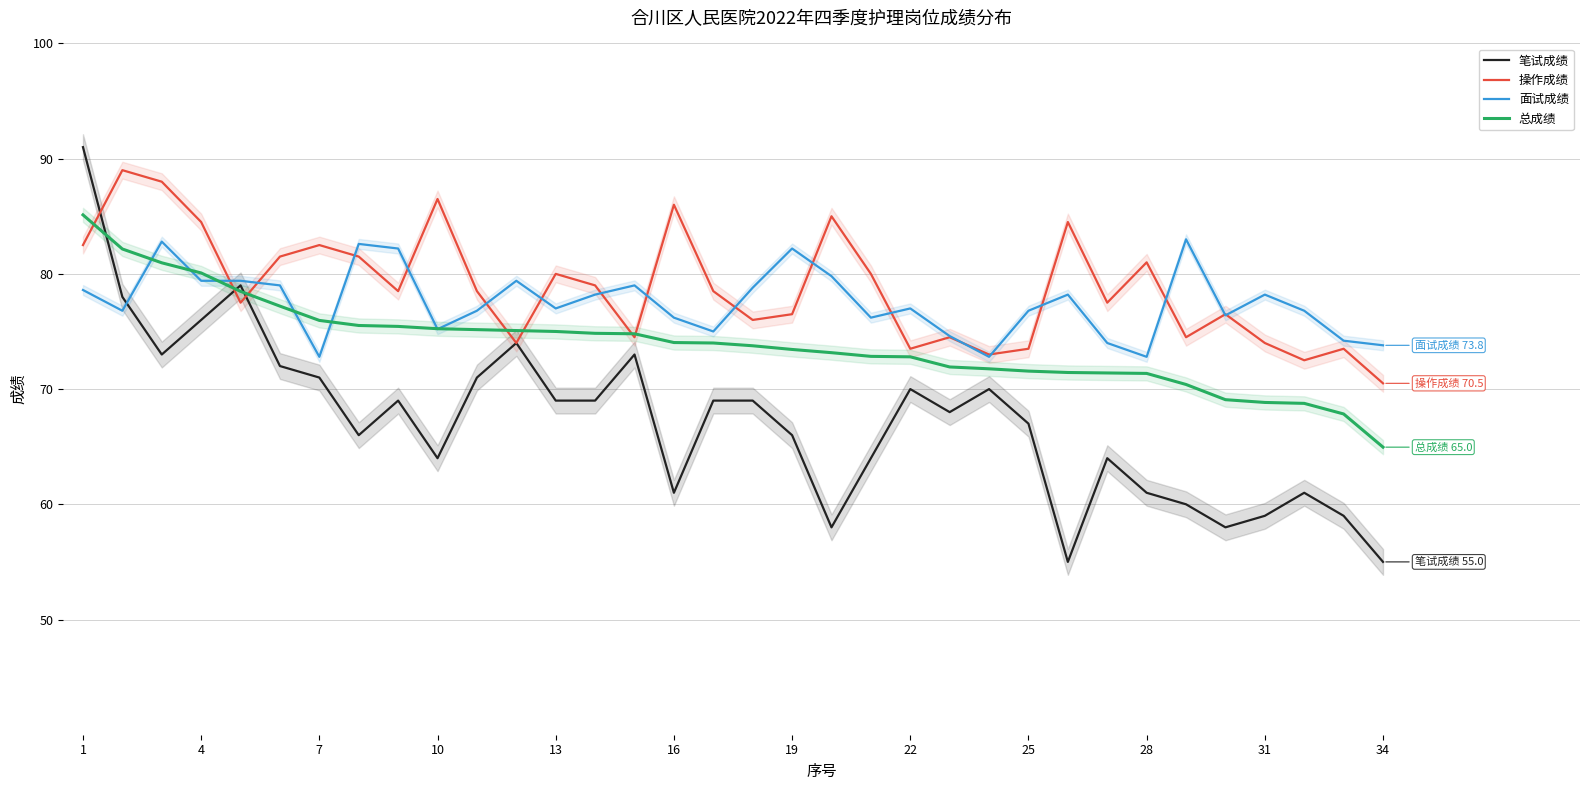

Read the 总成绩 value at 34.

65.0